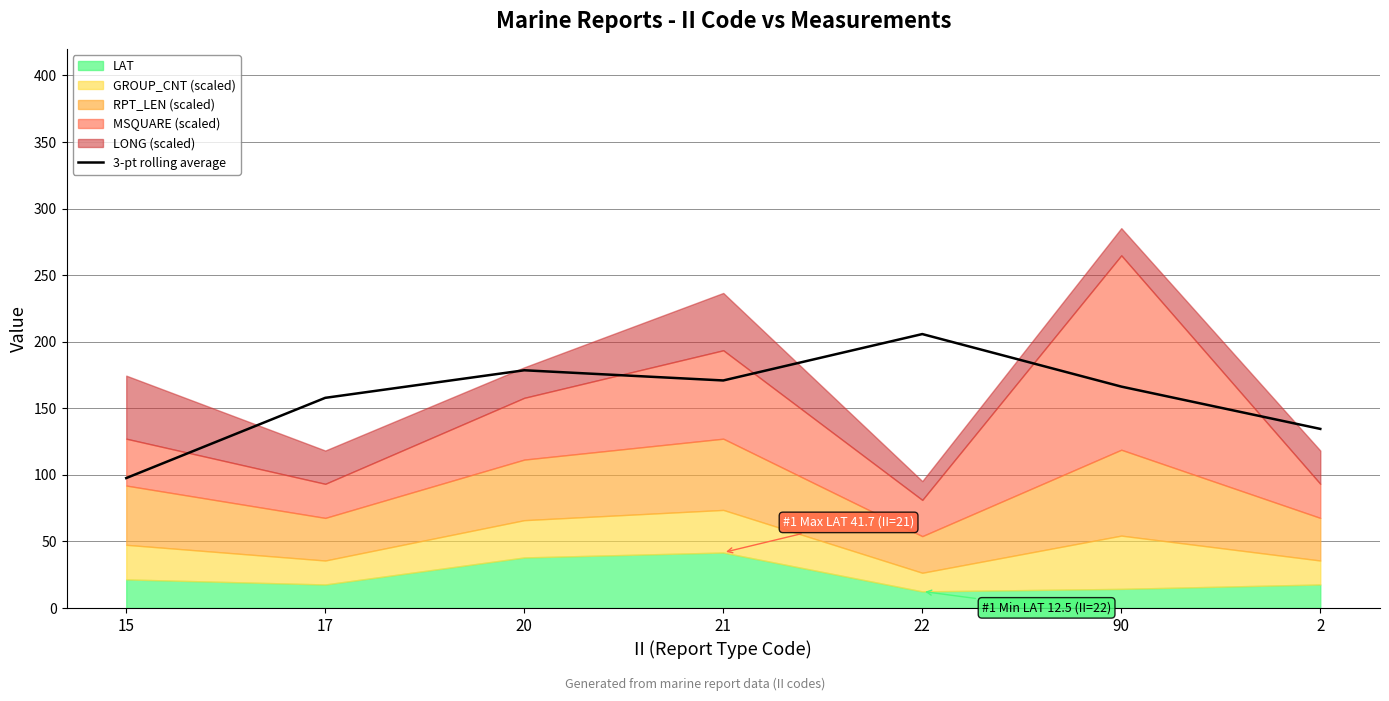

Is it true that 3-pt rolling average equals 205.8 at 22?

True